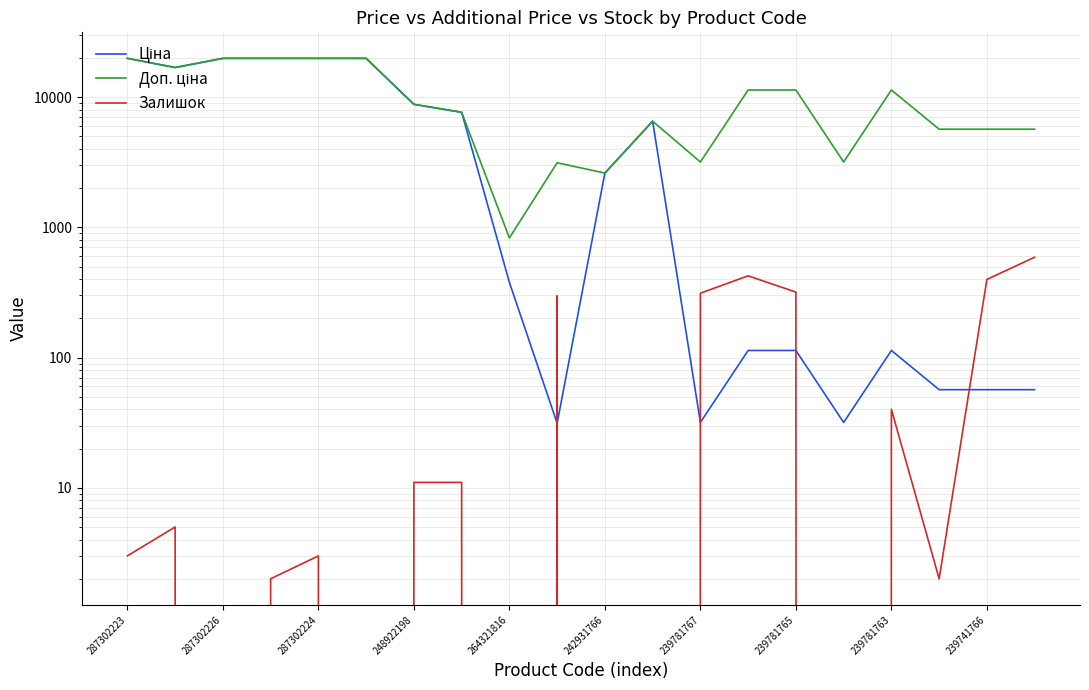

Rank the series by their maximum value, from lowest to highest.

Залишок, Ціна, Доп. ціна